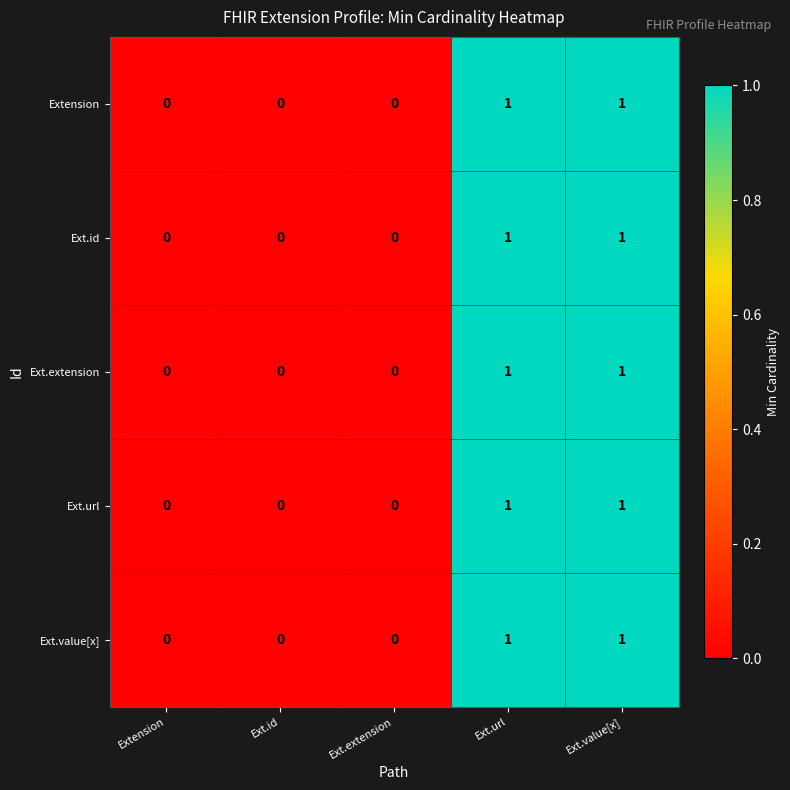

What is the total value across all series at Ext.url?

5